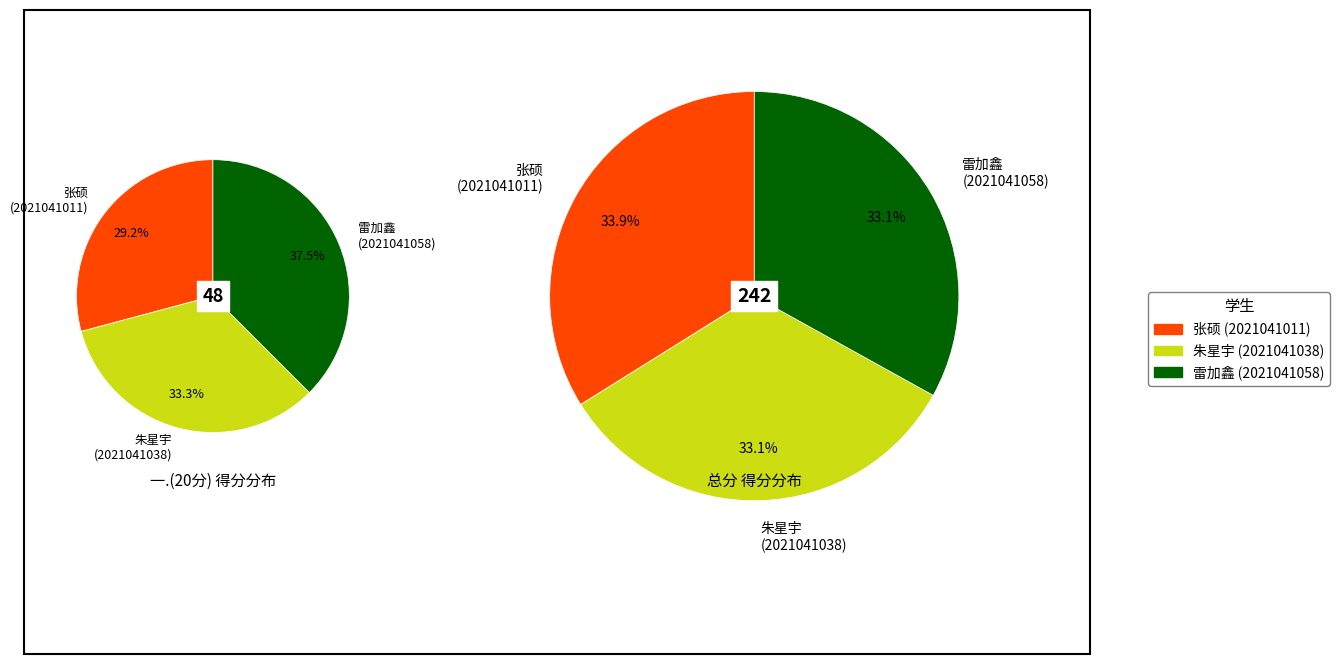

To the nearest percent, what percentage of the pie is 朱星宇
(2021041038)?

33%